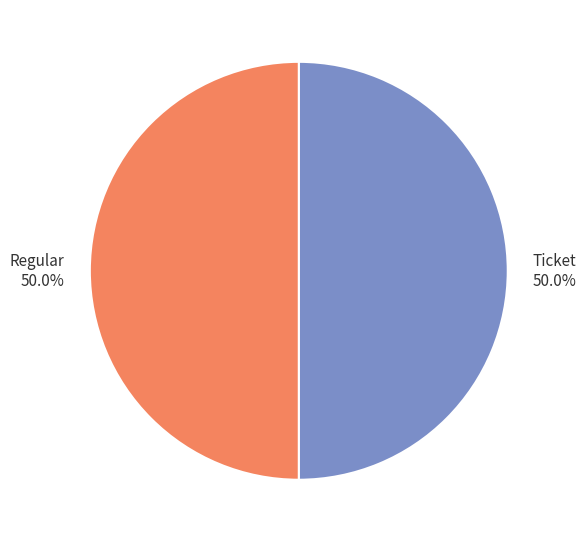

How many segments does this pie chart have?

2